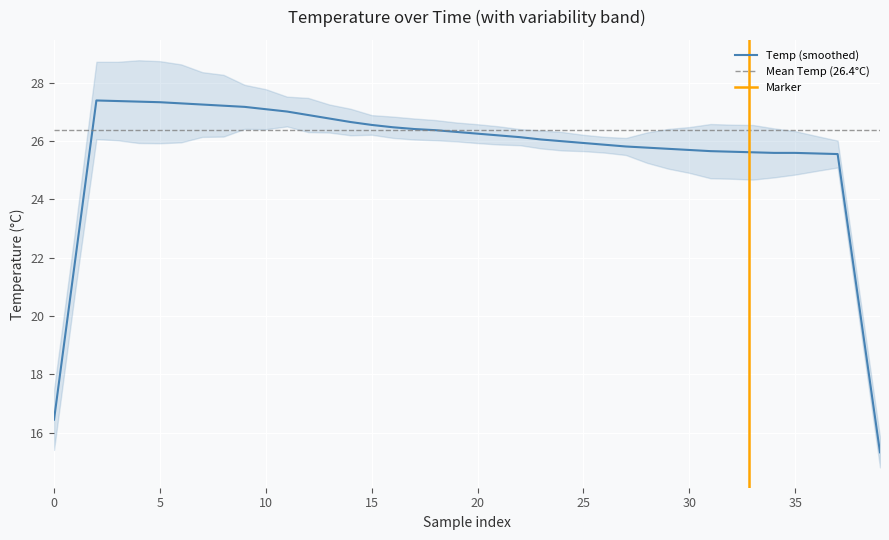

What is the total value across all series at 2?

80.8